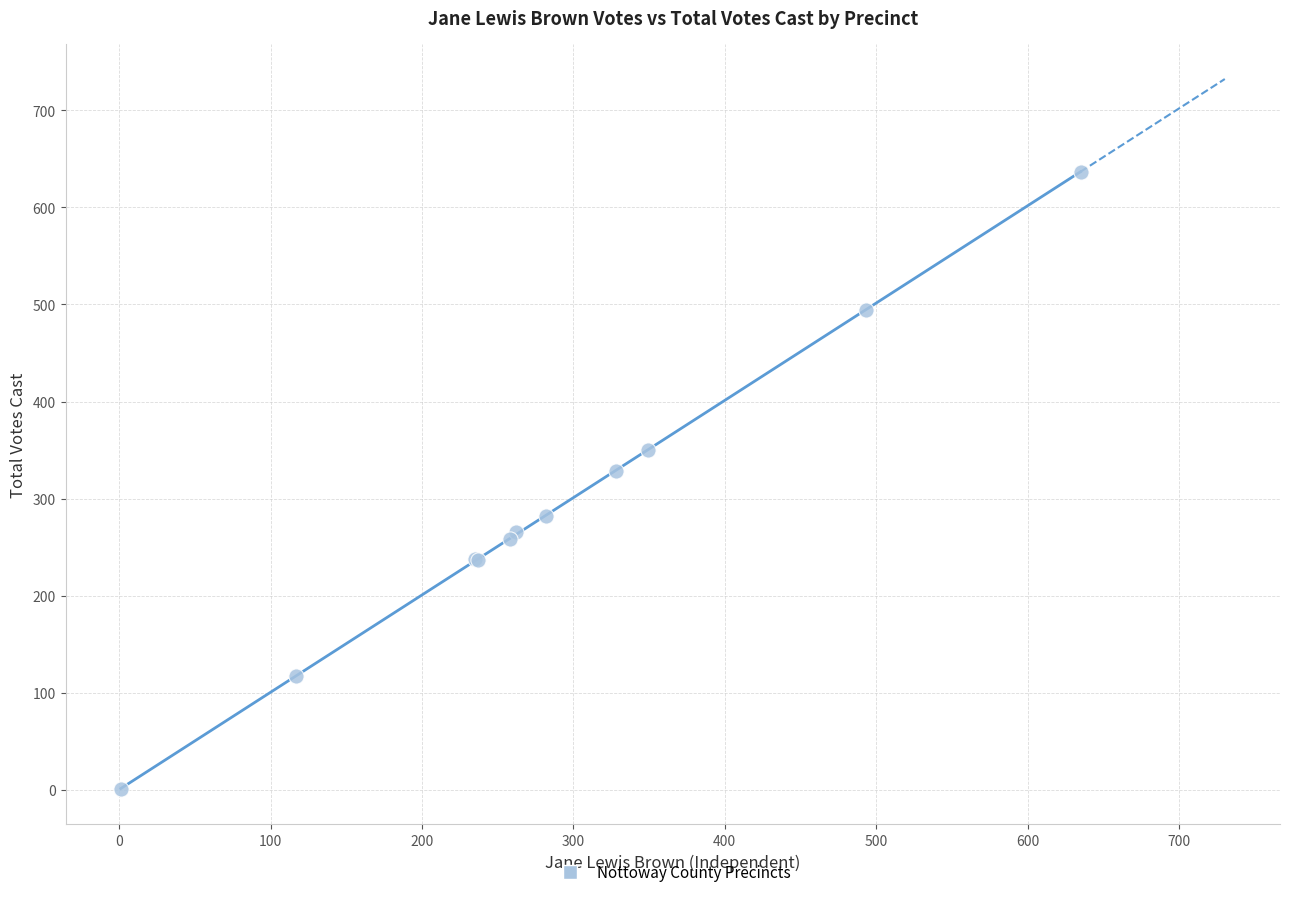

What Y value in the scatter plot is closest to 319?

328